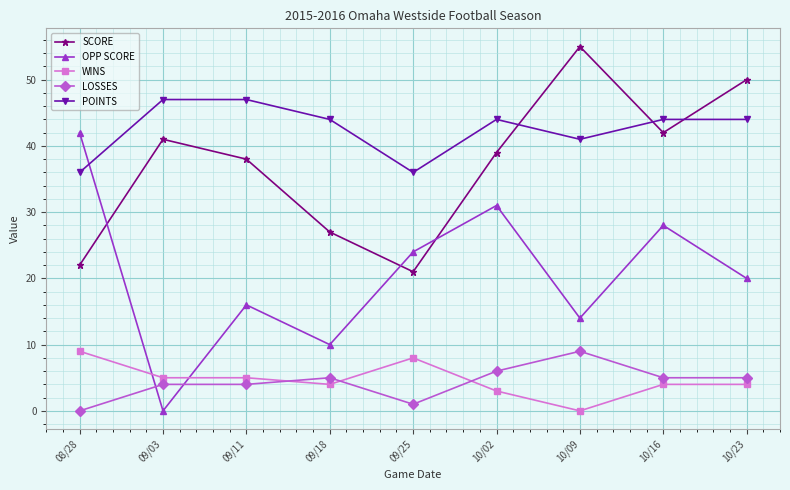

How many interior local valleys does the OPP SCORE series have?

3